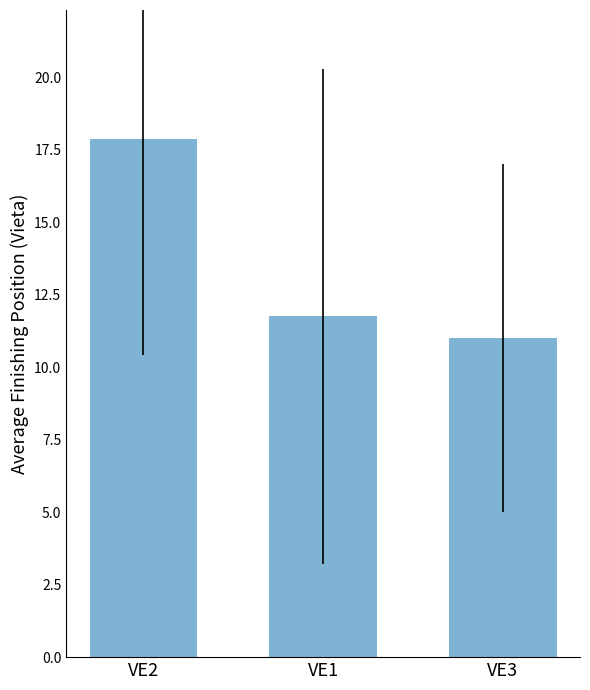

What is the value of the 2nd bar from the left?

11.8